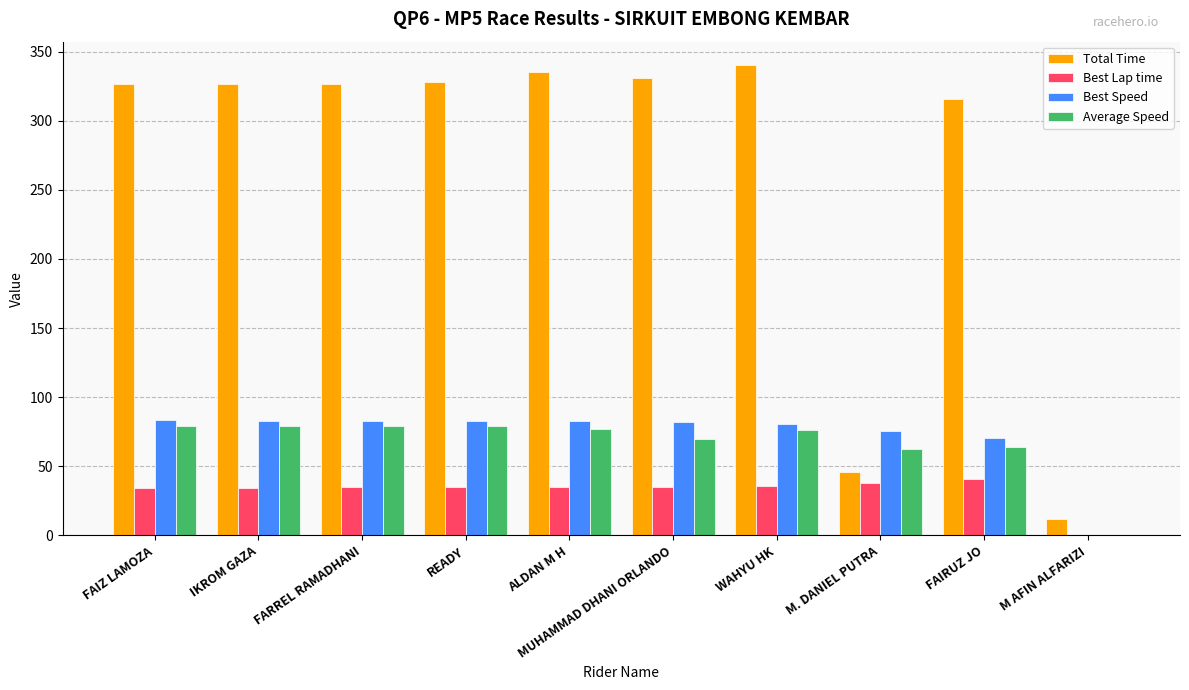

How many groups of bars are there?

10